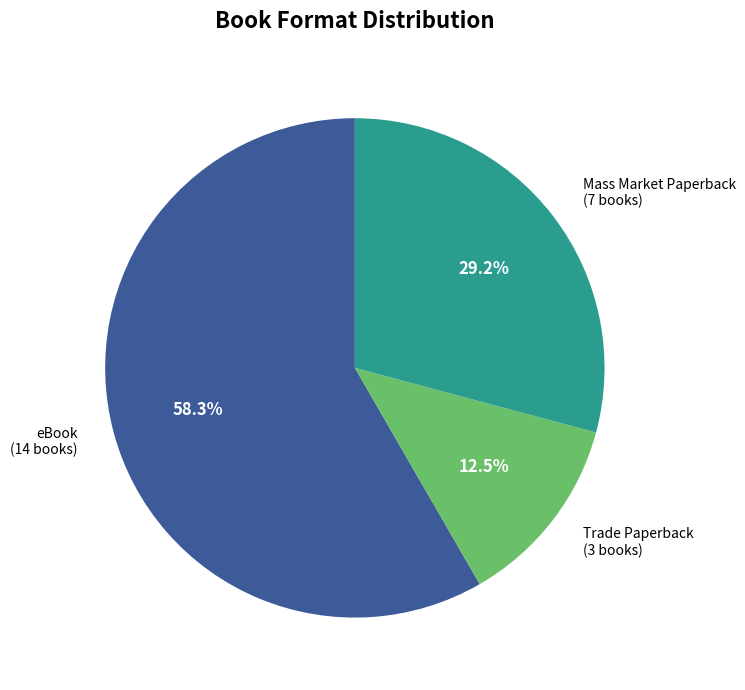

To the nearest percent, what is the difference between the largest and smallest slice percentages?

46%